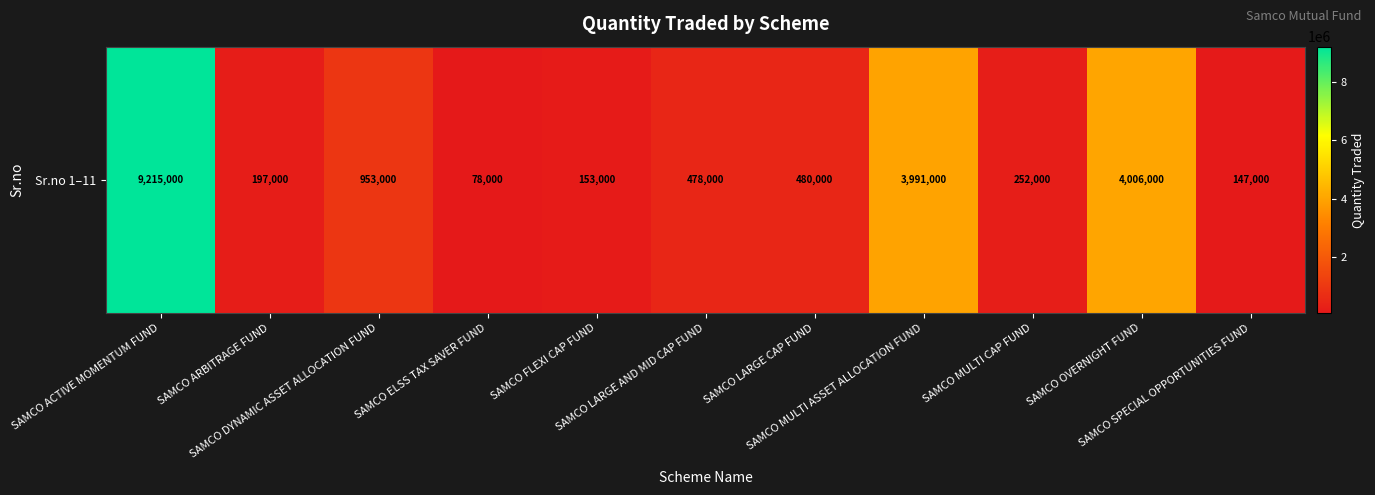

What is the change in value from SAMCO MULTI ASSET ALLOCATION FUND to SAMCO MULTI CAP FUND?

-3739000